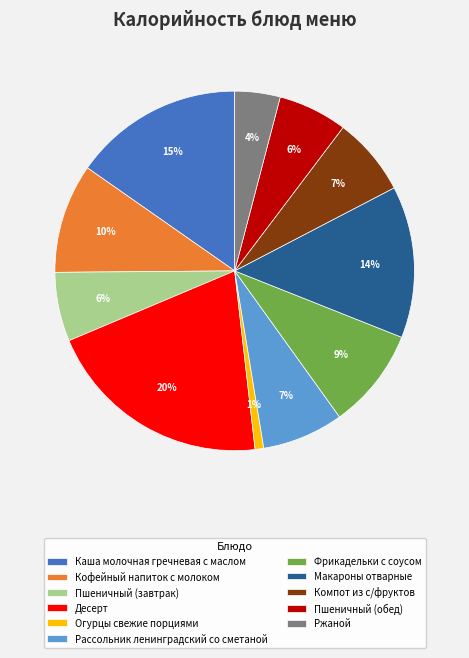

What is the ratio of the value at Рассольник ленинградский со сметаной to the value at Ржаной?

1.8